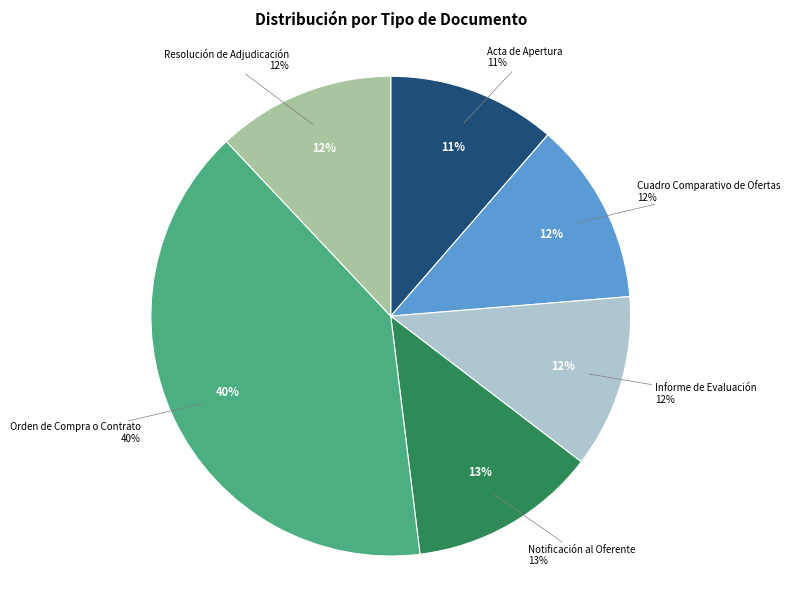

How many segments does this pie chart have?

6